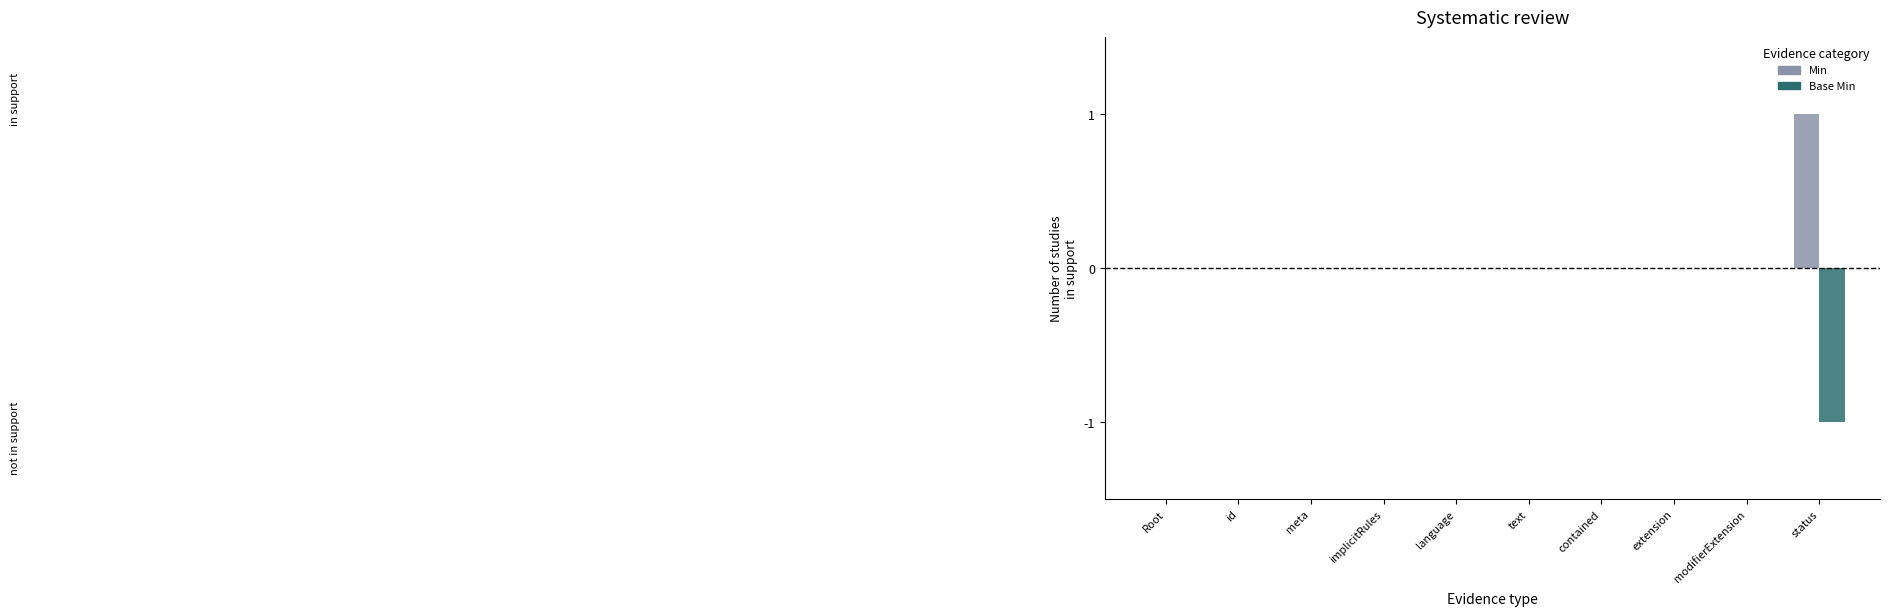

Which series has the largest total across all categories?

Min